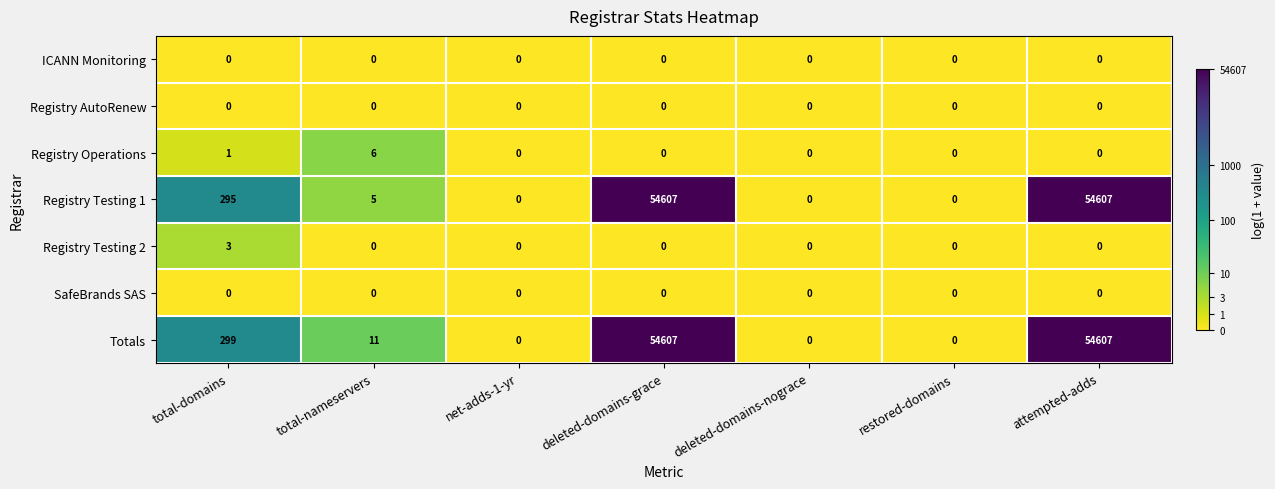

The value of SafeBrands SAS at deleted-domains-nograce is 0. True or false?

True